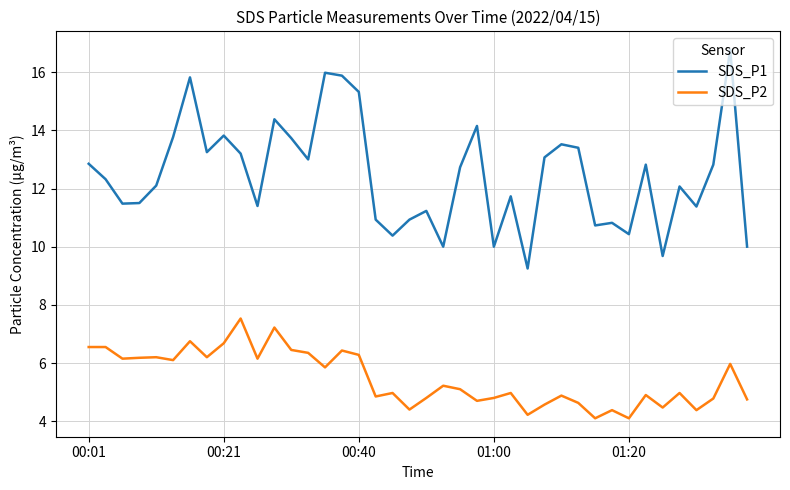

Rank the series by their maximum value, from lowest to highest.

SDS_P2, SDS_P1